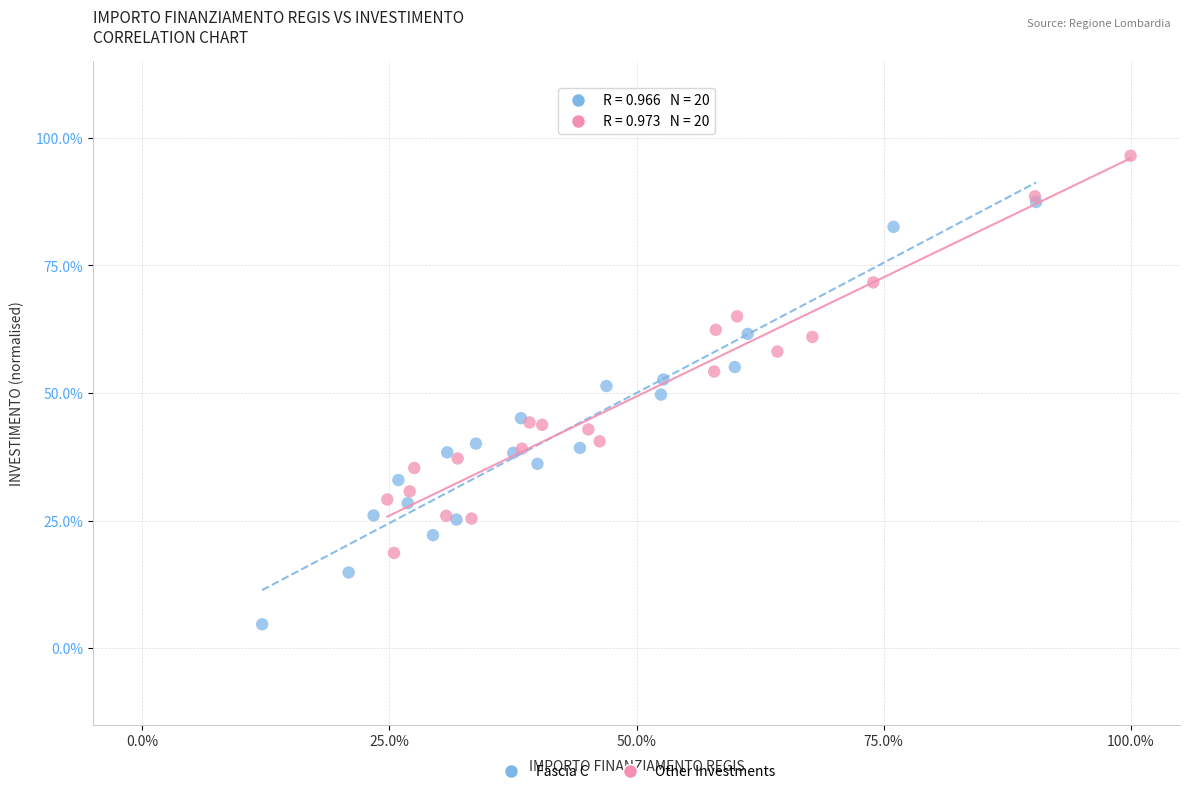

Which series reaches the maximum Y coordinate?

Other Investments